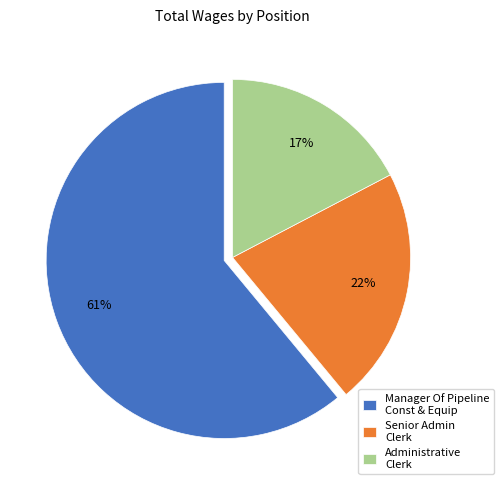

To the nearest percent, what is the difference between the largest and smallest slice percentages?

44%